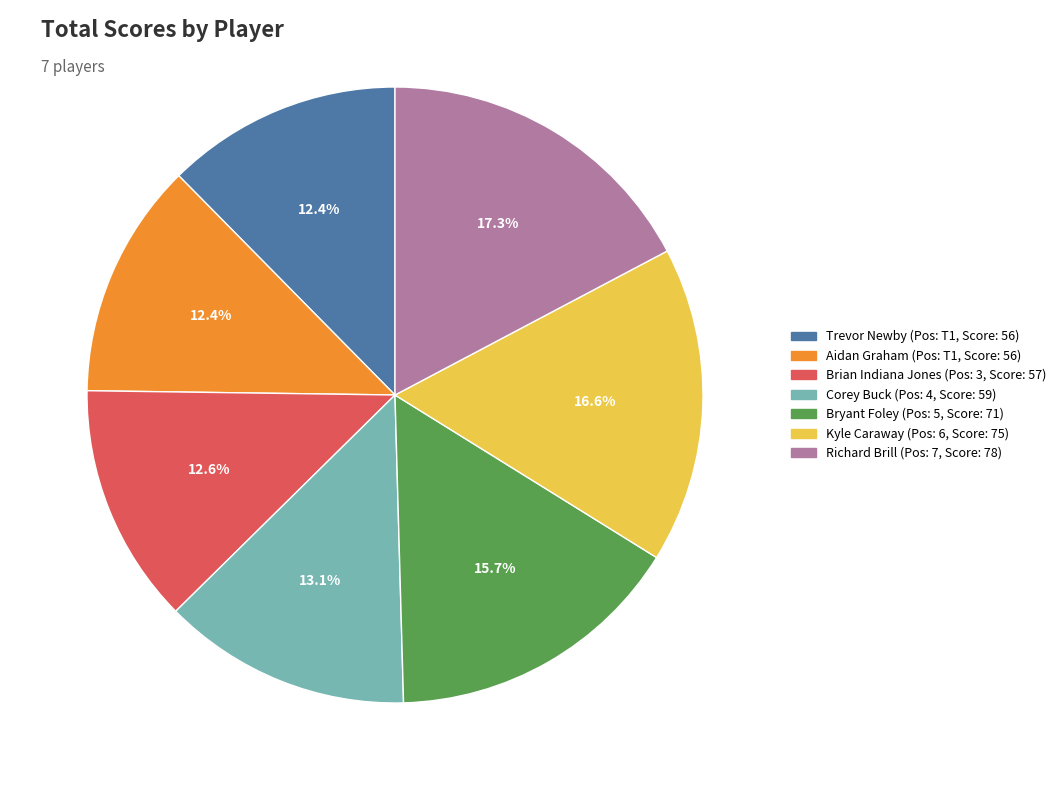

Does any single category account for the majority?

No